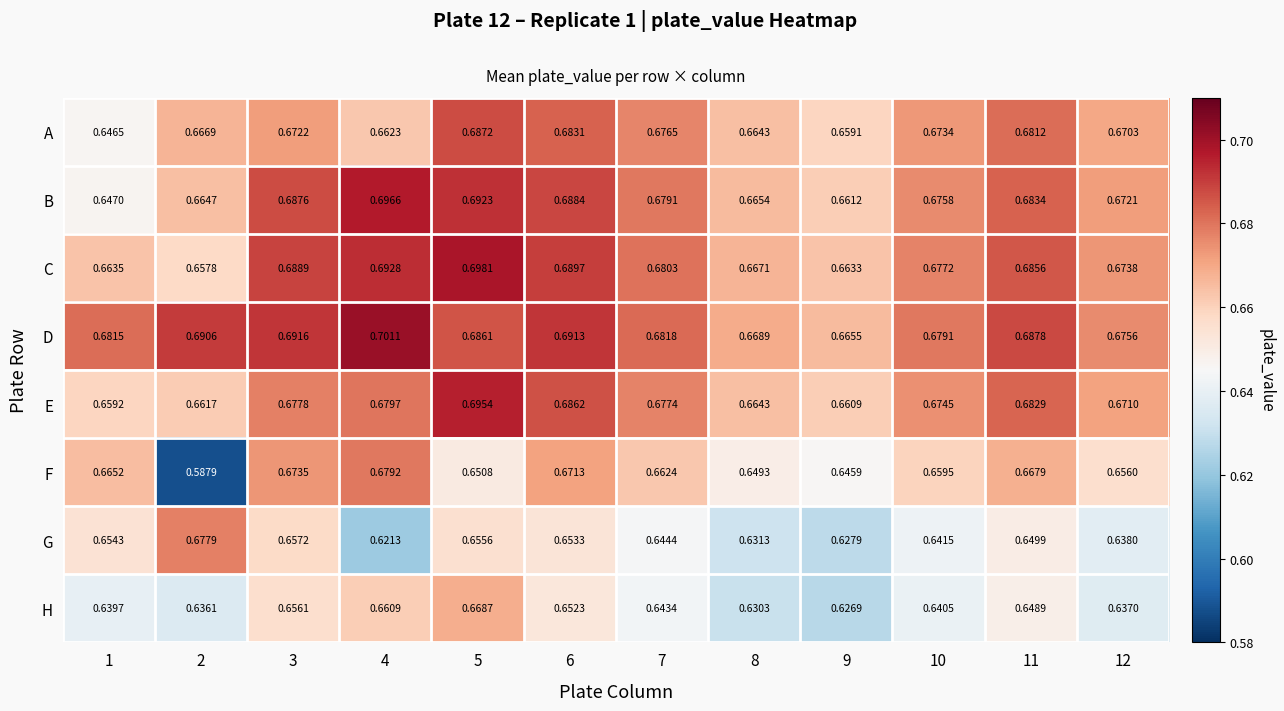

Between 5 and 6, which series saw the biggest shift?

F